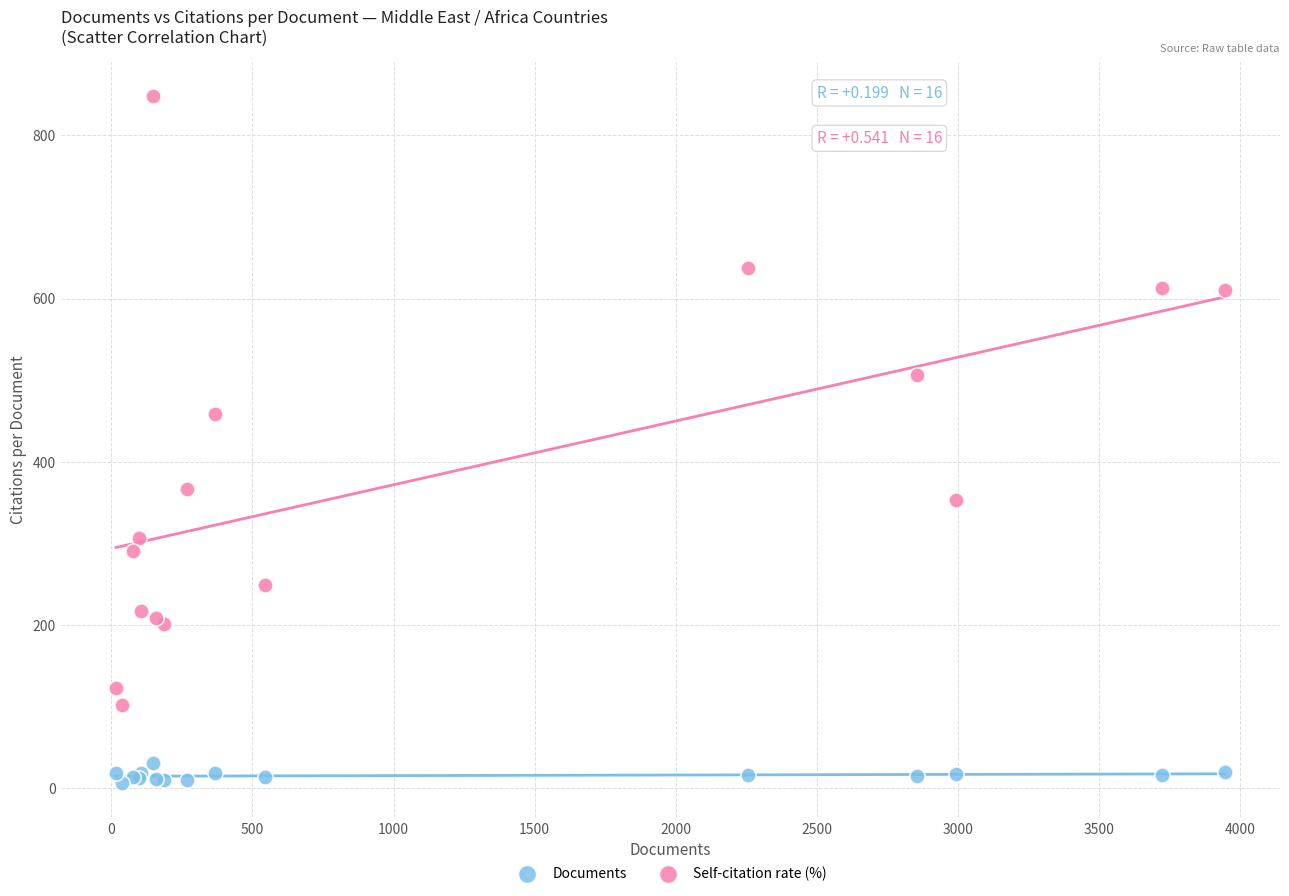

What are all the series names shown in the legend?

Documents, Self-citation rate (%)